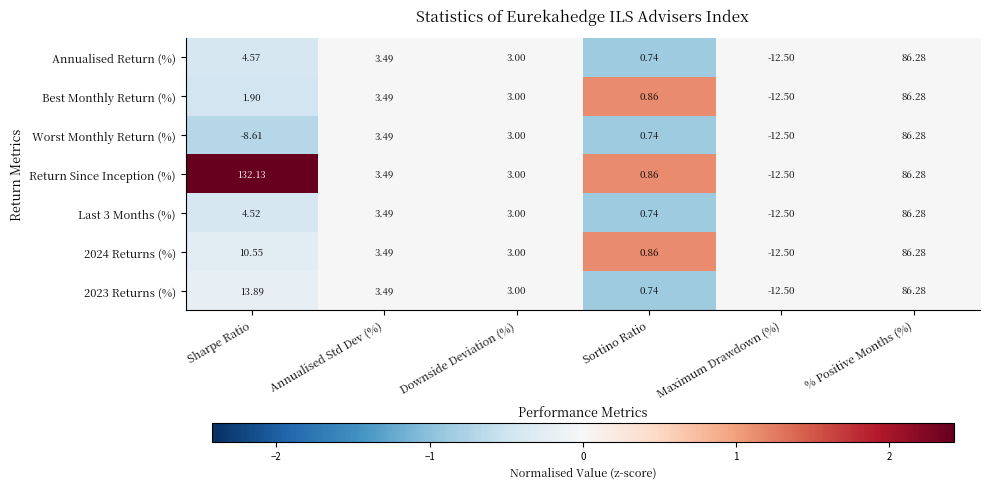

List the labels in order of 2024 Returns (%) value, smallest first.

Maximum Drawdown (%), Sortino Ratio, Downside Deviation (%), Annualised Std Dev (%), Sharpe Ratio, % Positive Months (%)